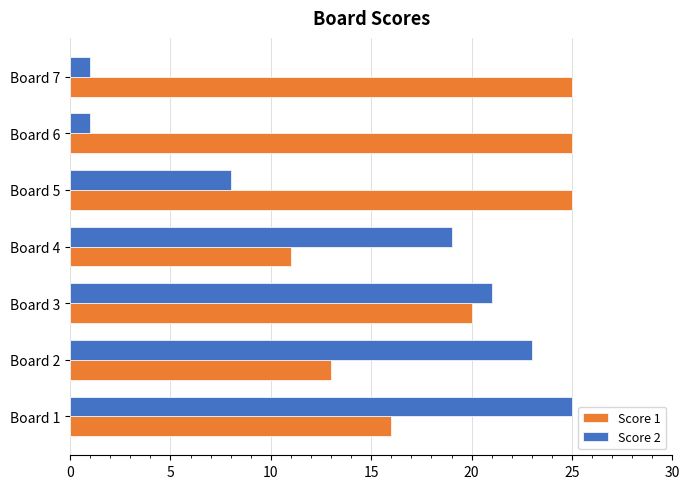

The Score 1 series shows 6 at Board 4. True or false?

False